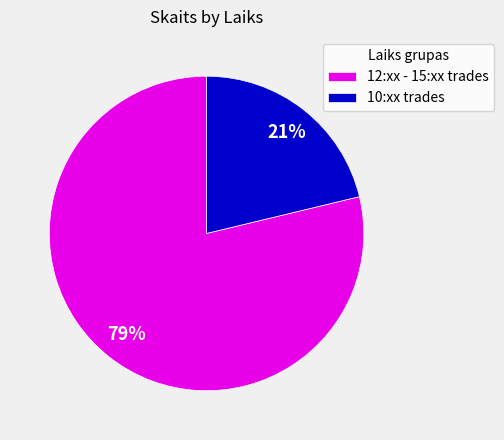

Does any single category account for the majority?

Yes